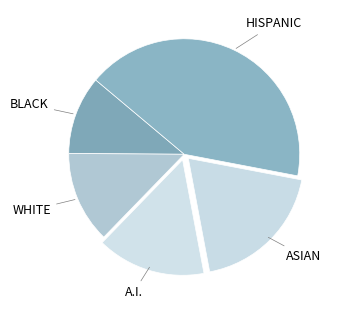

Count the number of slices in the pie.

5